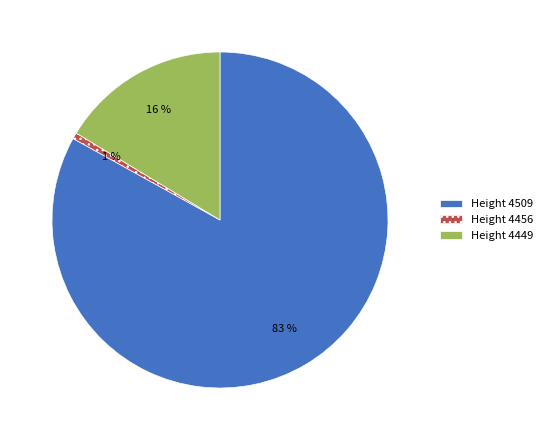

Rank the categories by value from lowest to highest.

Height 4456, Height 4449, Height 4509